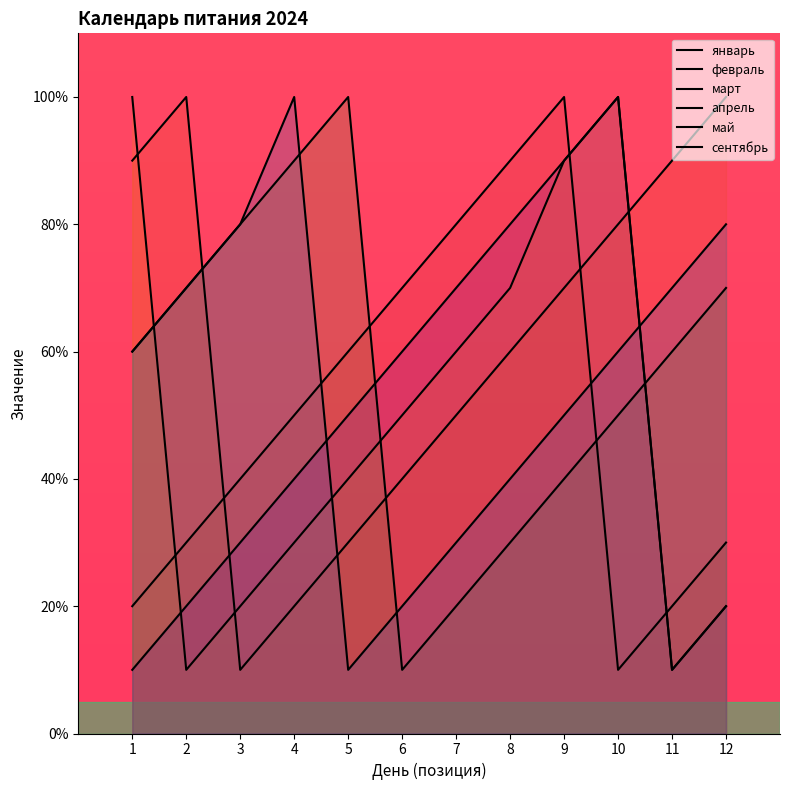

At which category is the sum across all series the highest?

9